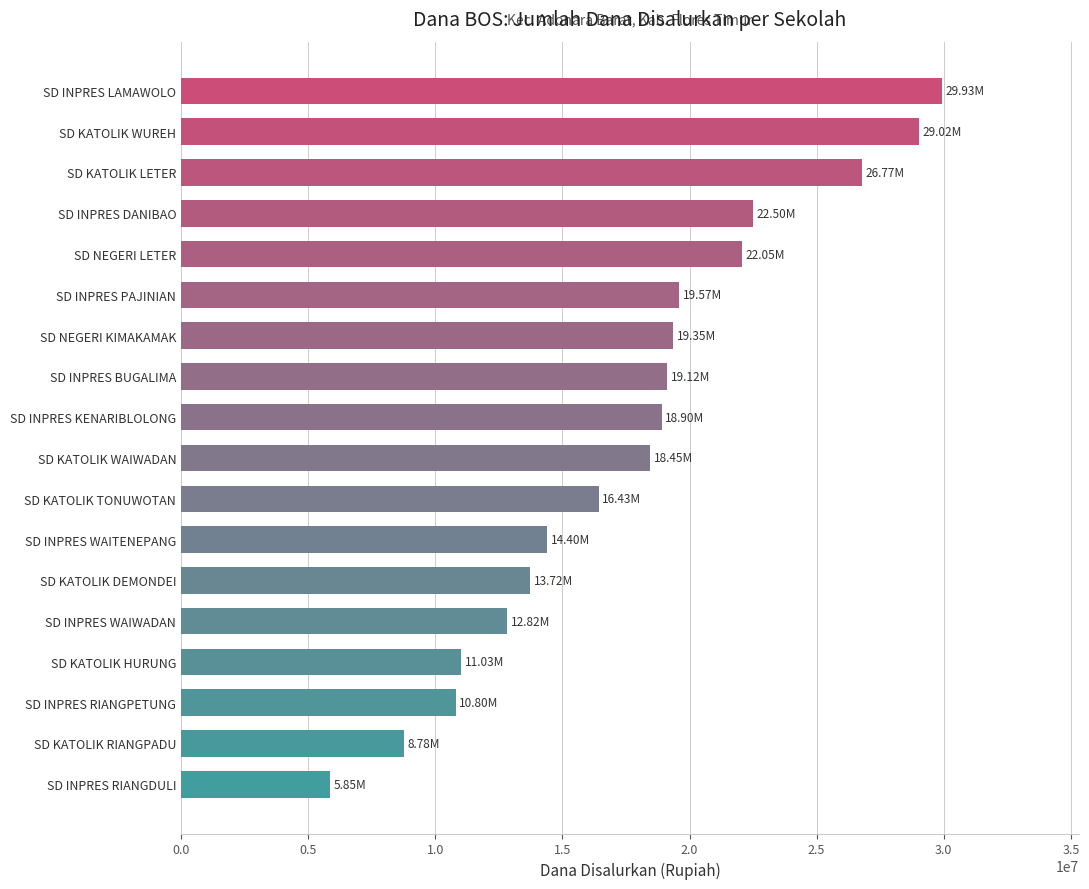

Which category has the highest value across all series?

SD INPRES LAMAWOLO